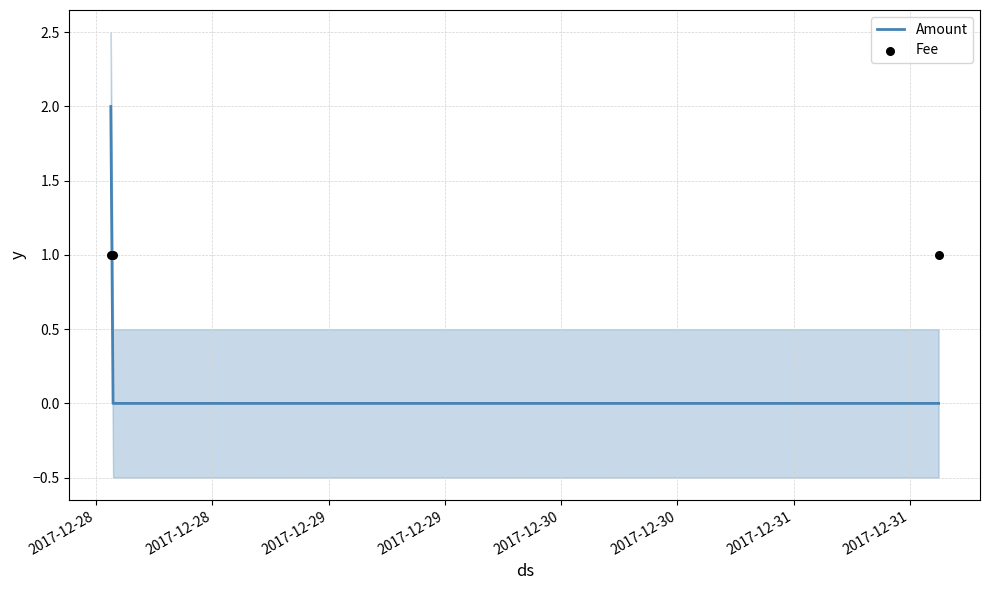

Which series has the widest spread of Y values?

Amount